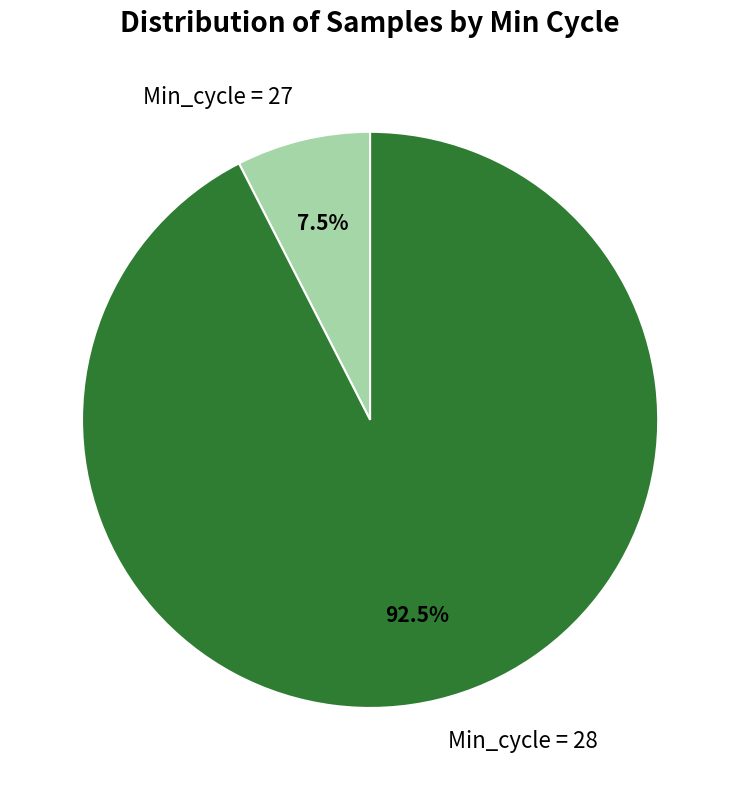

Which category has the smallest portion of the pie?

Min_cycle = 27